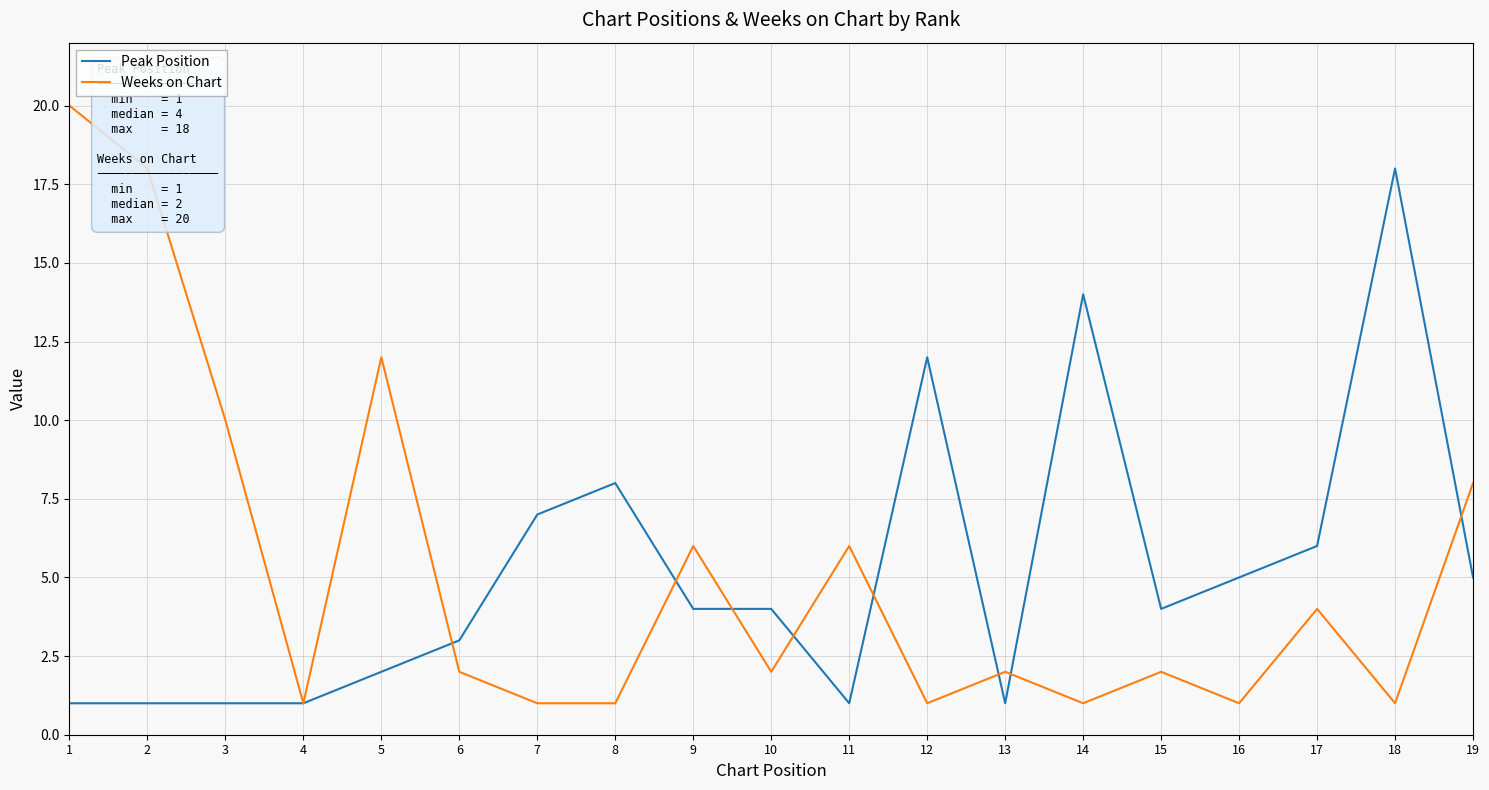

Rank the series by their maximum value, from lowest to highest.

Peak Position, Weeks on Chart